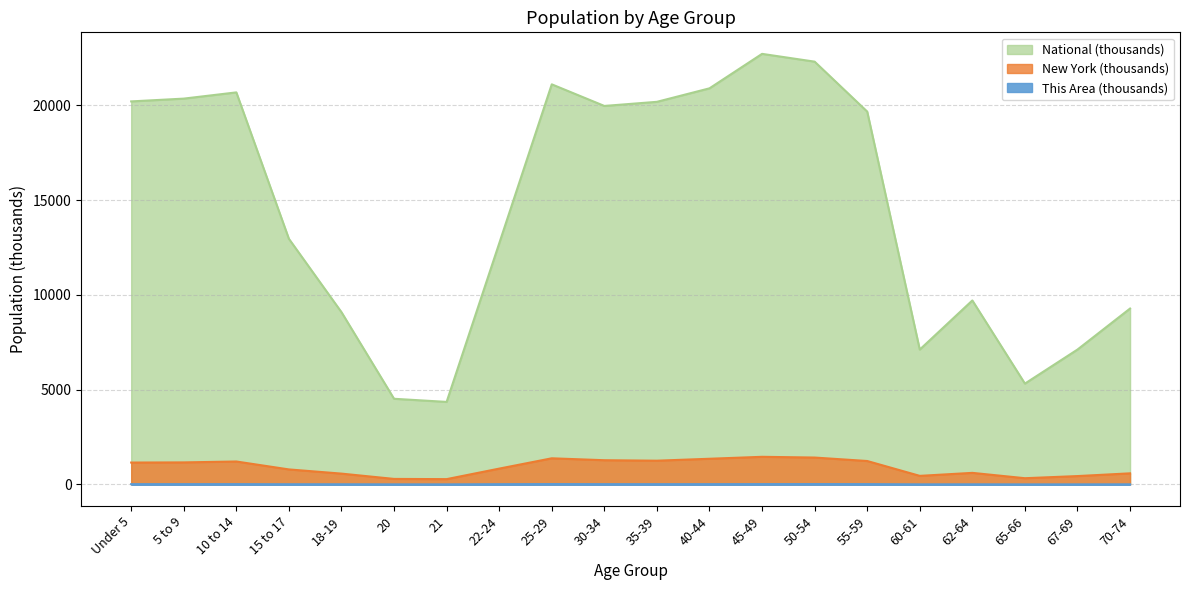

Where is the first local minimum for National?

21